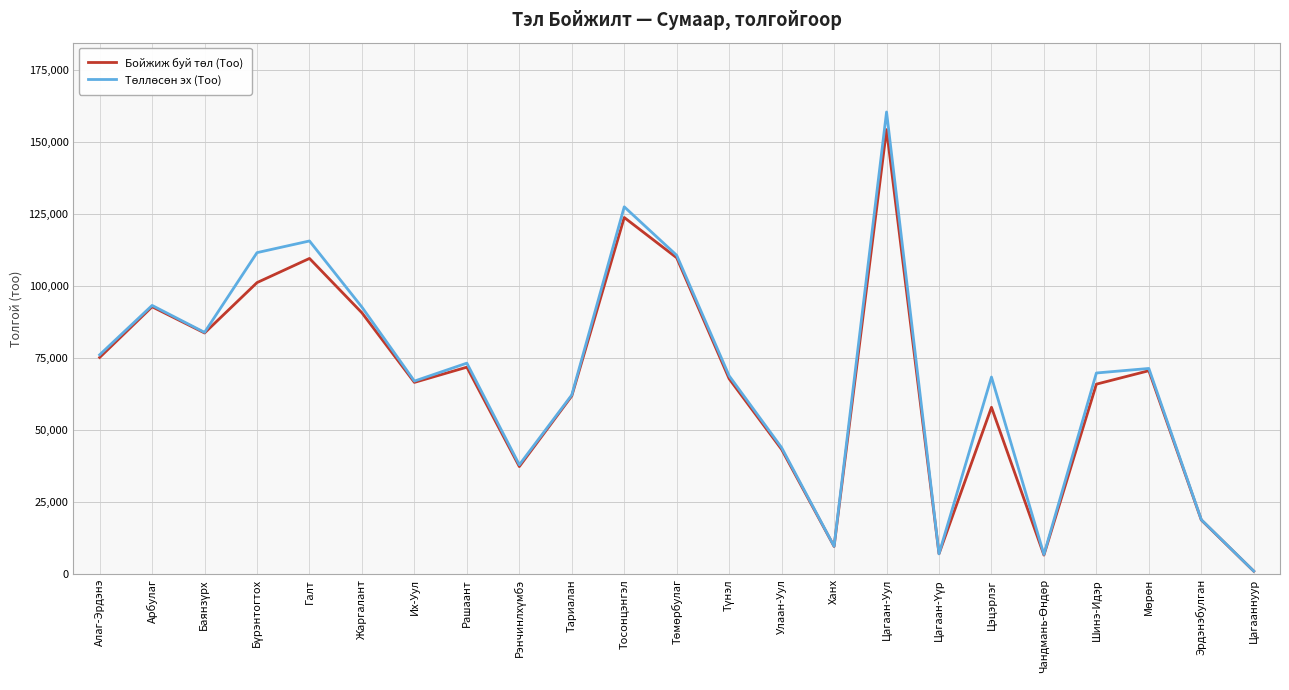

Which category has the lowest value across all series?

Цагааннуур